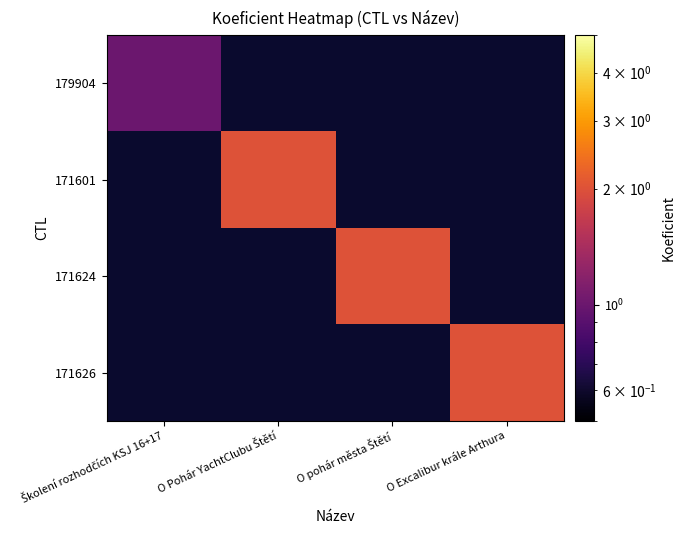

Rank the series by their average value, from lowest to highest.

179904, 171601, 171624, 171626